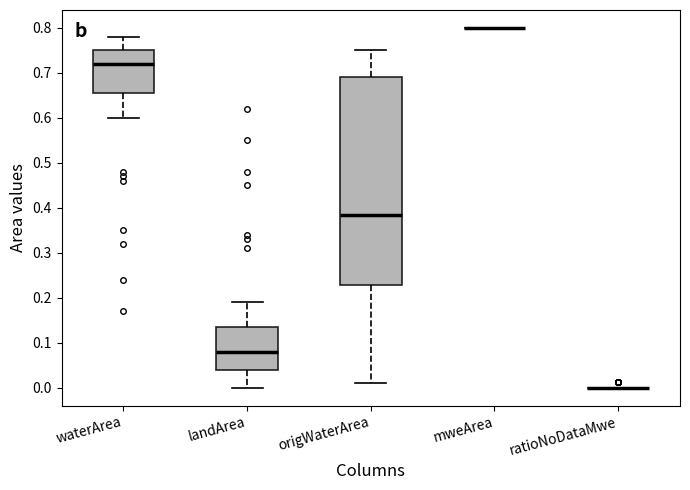

Comparing the boxes themselves (not the whiskers), which one is the tallest?

origWaterArea